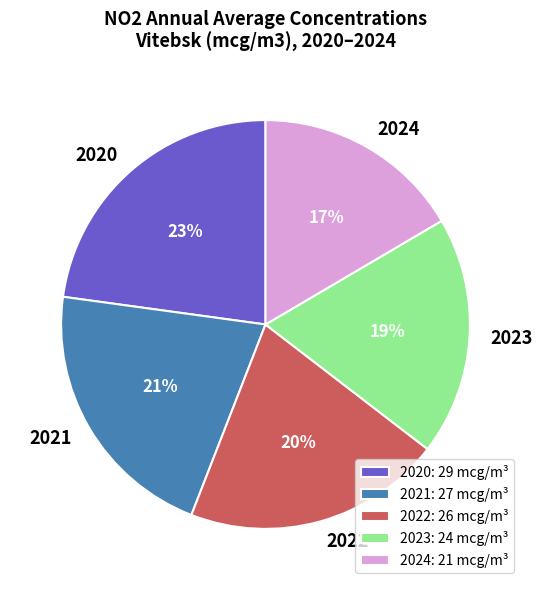

The 2022 slice represents 20% of the pie. True or false?

True